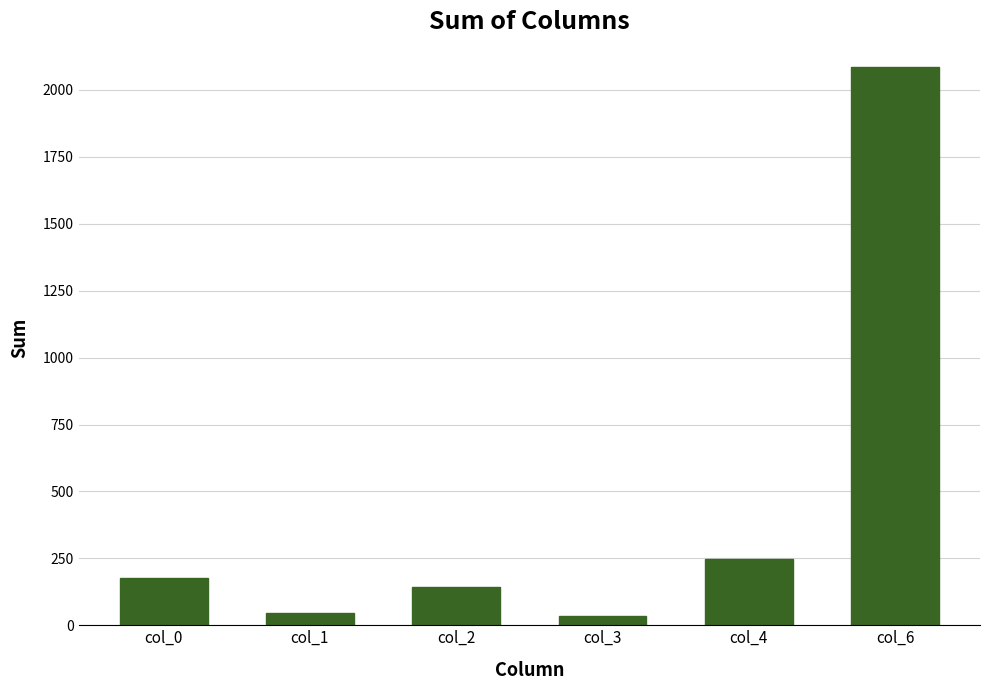

Are the bars horizontal?

No